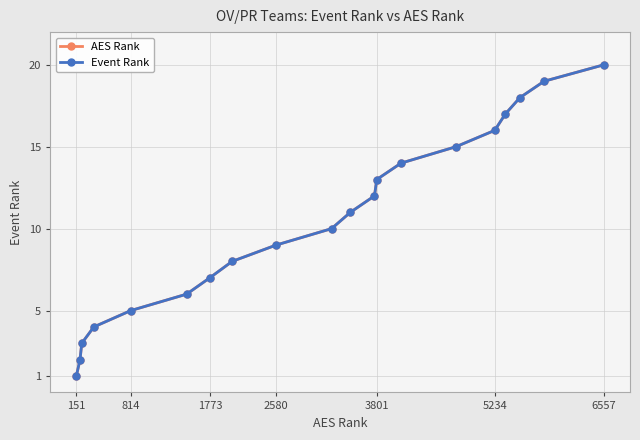

Does the chart have visible grid lines?

Yes